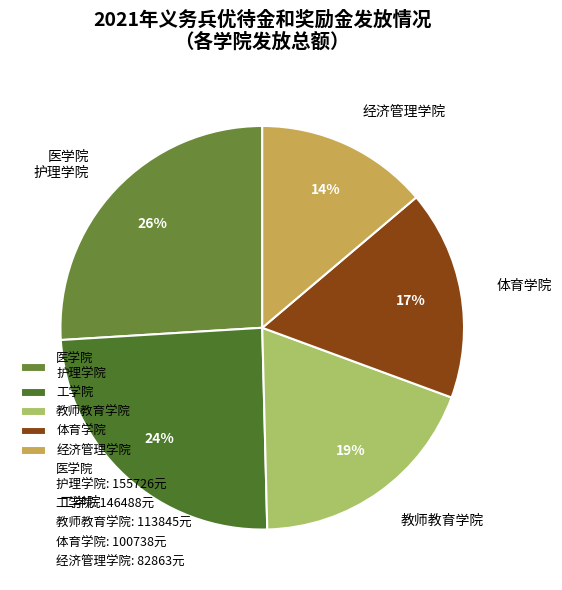

To the nearest percent, what percentage of the pie is 医学院 护理学院?

26%